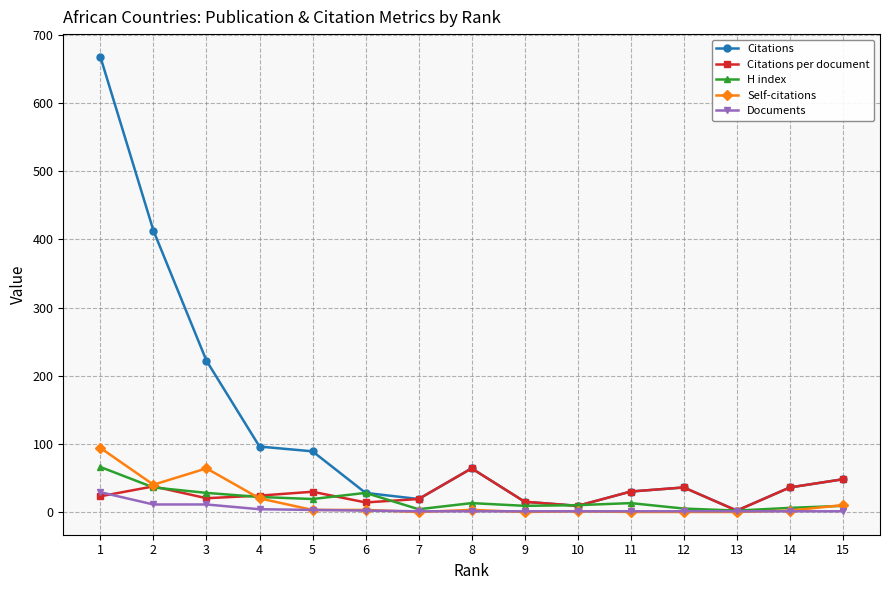

What is the value of the H index point at the 8th from the left?

13.0